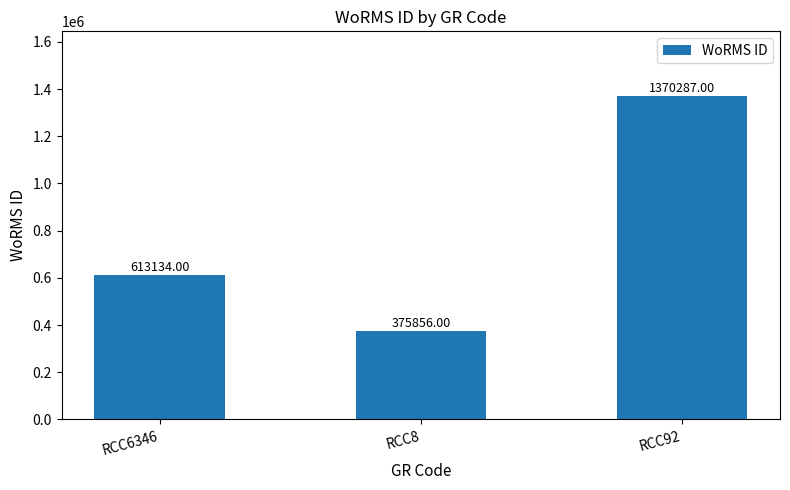

List the labels in order of value, largest first.

RCC92, RCC6346, RCC8